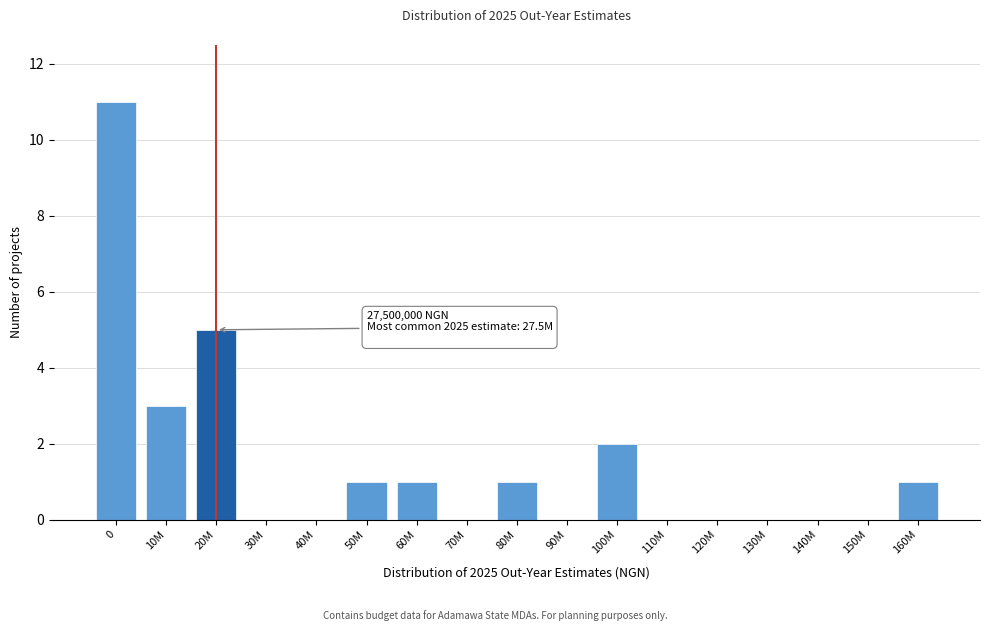

Reading left to right, transcribe all the data shown in this chart.

0=11	10M=3	20M=5	30M=0	40M=0	50M=1	60M=1	70M=0	80M=1	90M=0	100M=2	110M=0	120M=0	130M=0	140M=0	150M=0	160M=1